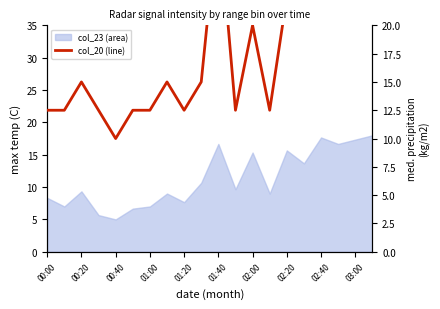

What is the change in value from 00:20 to 15?

+10.0